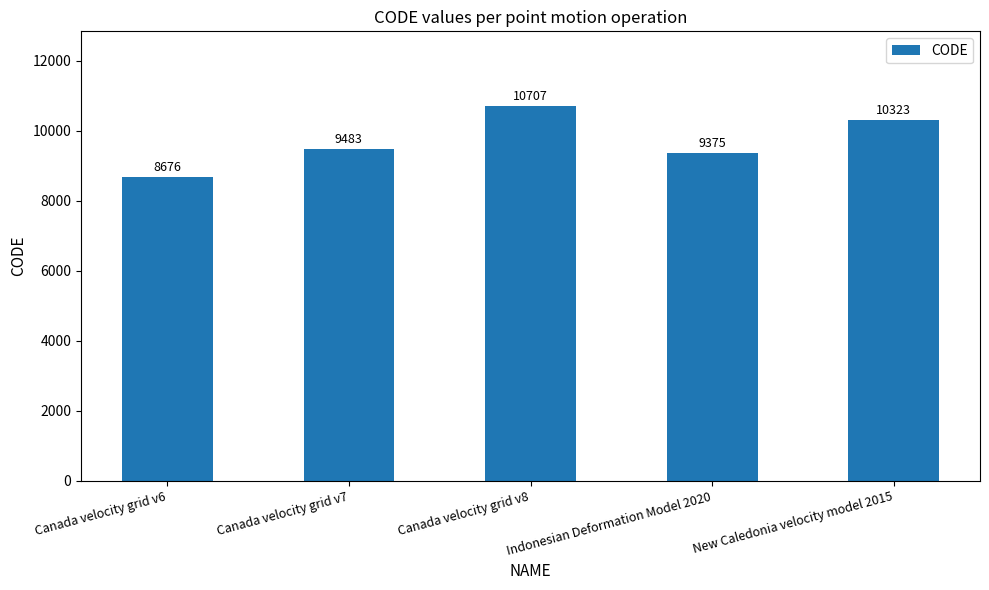

What is the change in value from Indonesian Deformation Model 2020 to New Caledonia velocity model 2015?

+948